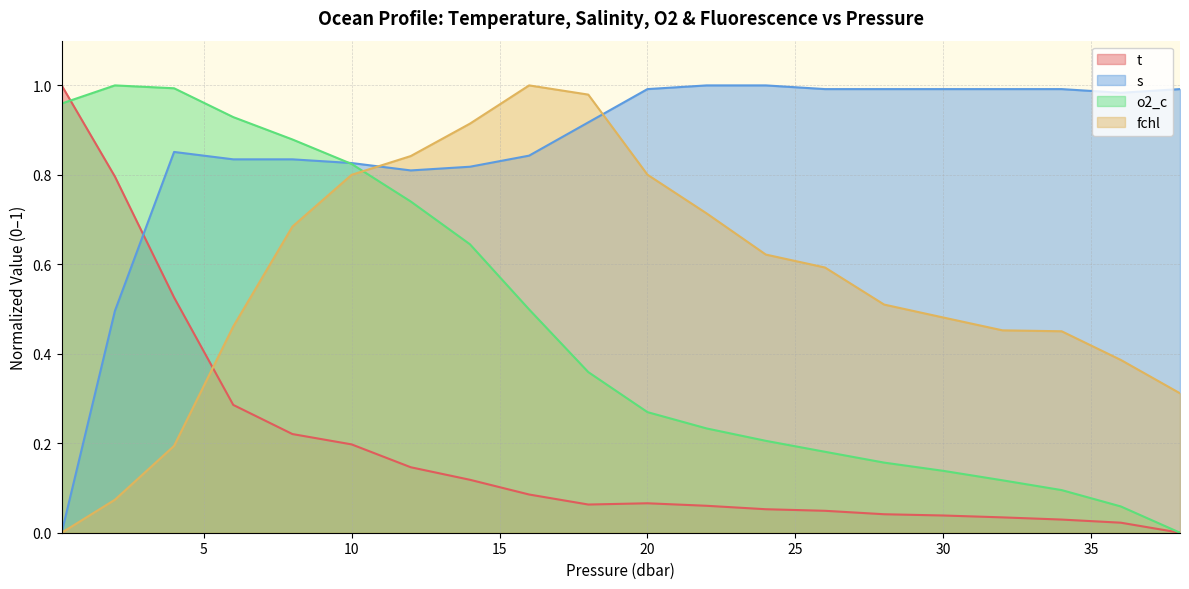

True or false: fchl has more than 0 points higher than both neighbors.

True